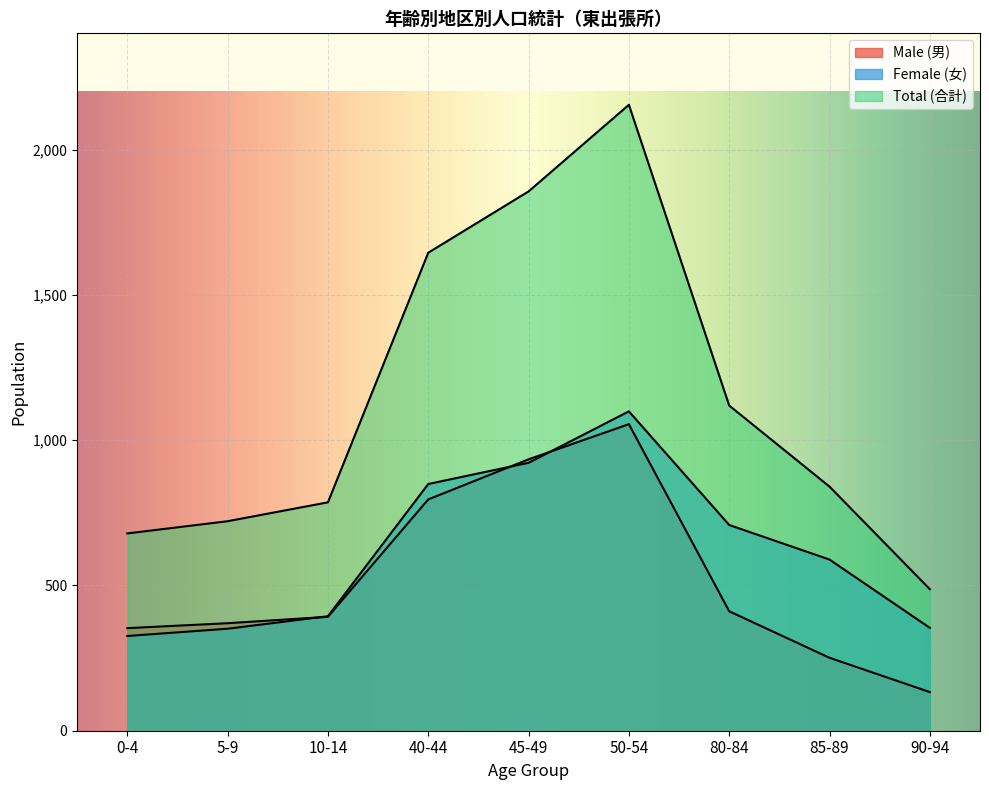

At how many categories does at least one series exceed 1703?

2